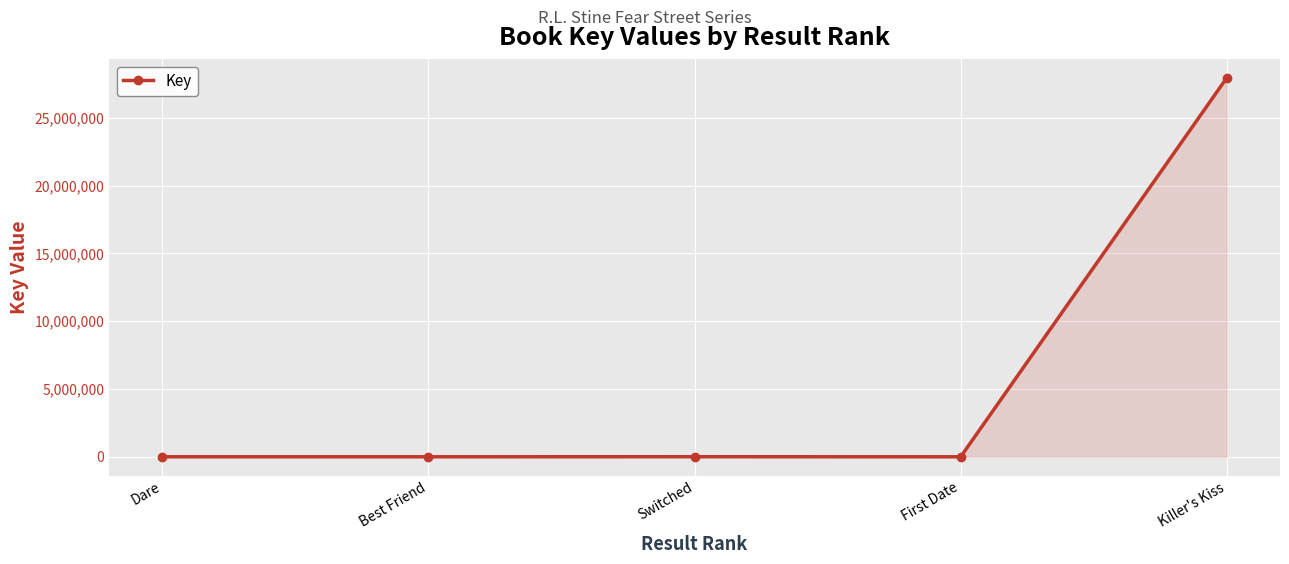

Does the chart have visible grid lines?

Yes